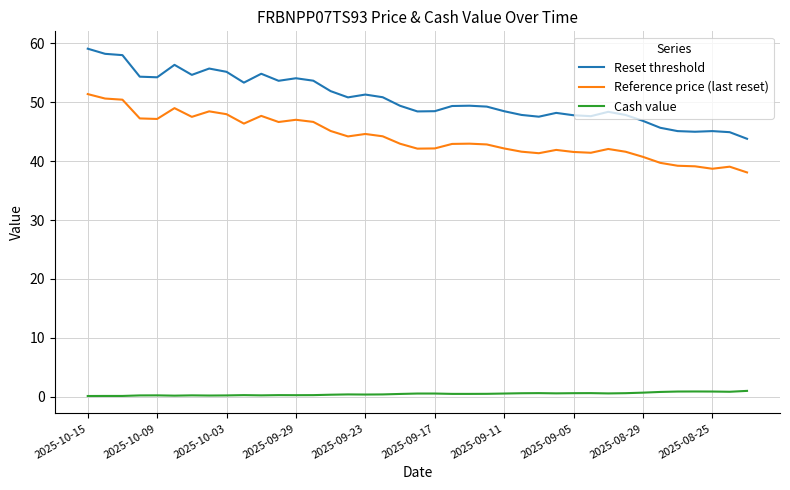

Rank the series by their maximum value, from lowest to highest.

Cash value, Reference price (last reset), Reset threshold